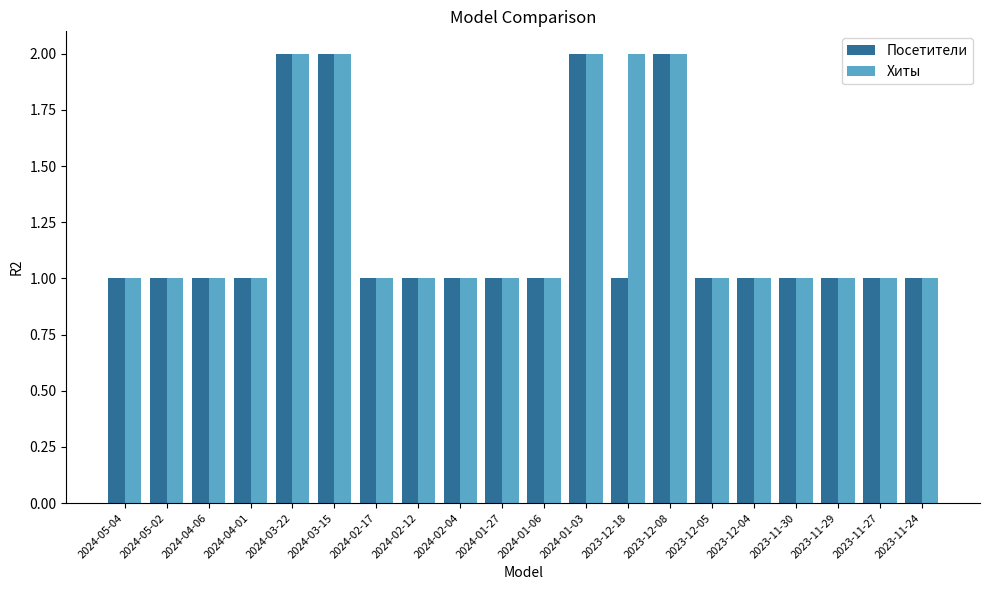

Is it true that Посетители equals 0 at 2023-12-05?

False